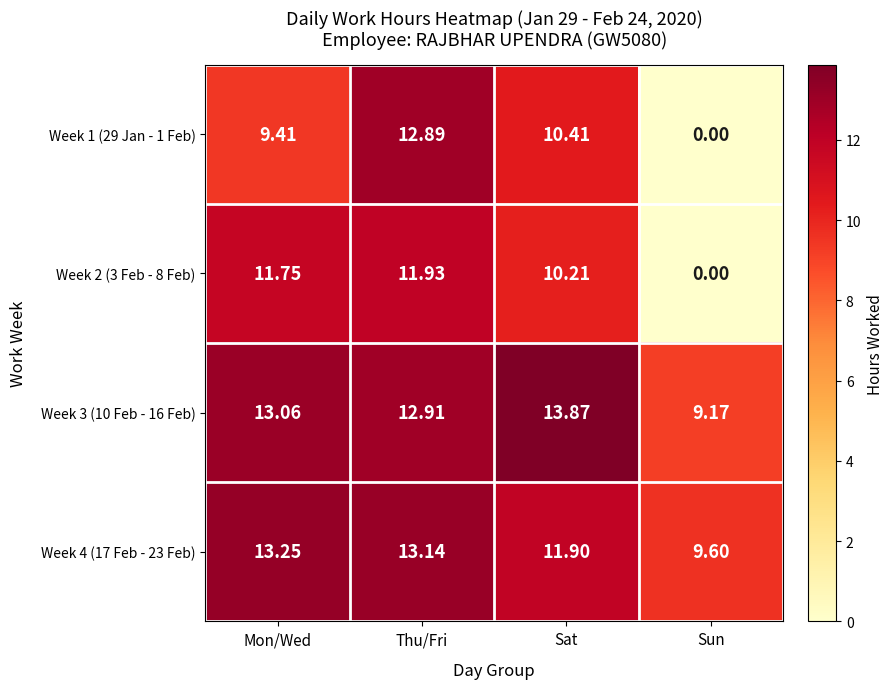

Which series changed the most between Mon/Wed and Thu/Fri?

Week 1 (29 Jan - 1 Feb)